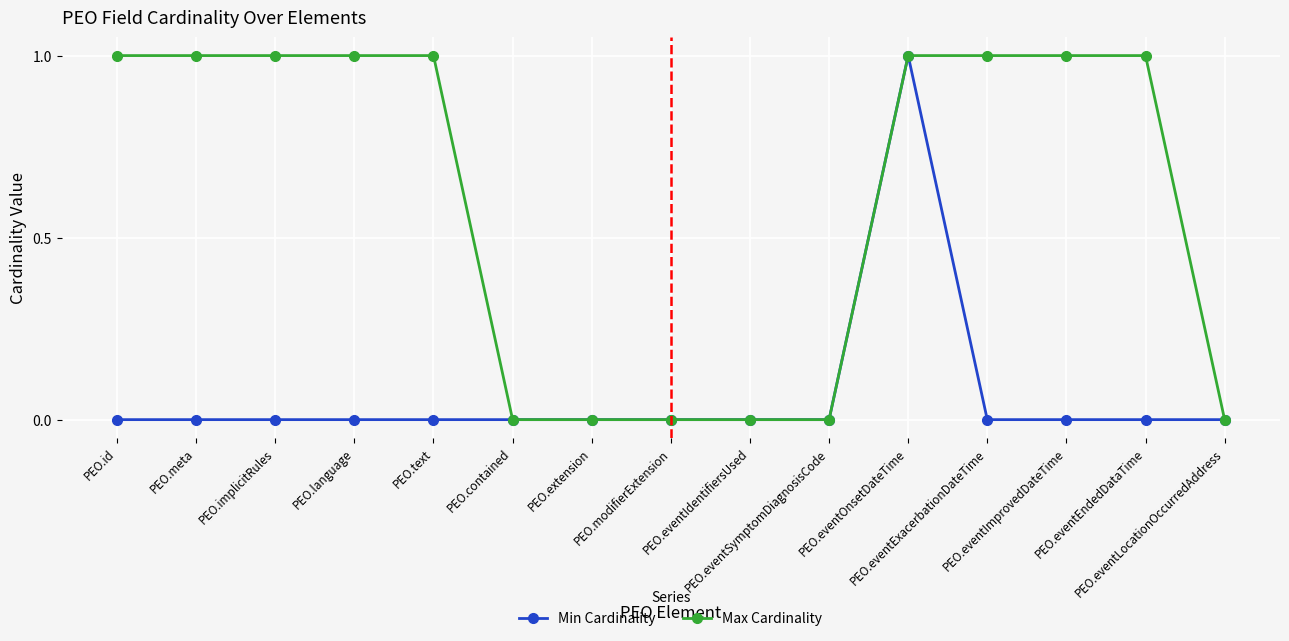

Reading right to left, transcribe all the data shown in this chart.

Min Cardinality: PEO.eventLocationOccurredAddress=0	PEO.eventEndedDataTime=0	PEO.eventImprovedDateTime=0	PEO.eventExacerbationDateTime=0	PEO.eventOnsetDateTime=1	PEO.eventSymptomDiagnosisCode=0	PEO.eventIdentifiersUsed=0	PEO.modifierExtension=0	PEO.extension=0	PEO.contained=0	PEO.text=0	PEO.language=0	PEO.implicitRules=0	PEO.meta=0	PEO.id=0
Max Cardinality: PEO.eventLocationOccurredAddress=0	PEO.eventEndedDataTime=1	PEO.eventImprovedDateTime=1	PEO.eventExacerbationDateTime=1	PEO.eventOnsetDateTime=1	PEO.eventSymptomDiagnosisCode=0	PEO.eventIdentifiersUsed=0	PEO.modifierExtension=0	PEO.extension=0	PEO.contained=0	PEO.text=1	PEO.language=1	PEO.implicitRules=1	PEO.meta=1	PEO.id=1